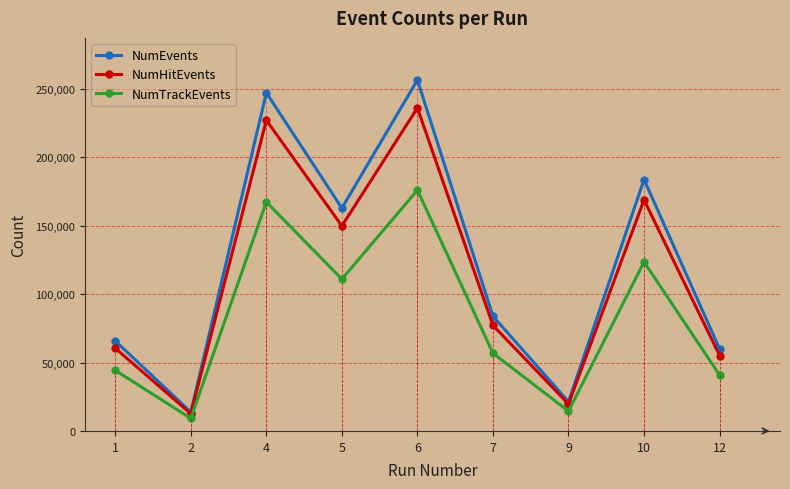

What is the difference between the NumTrackEvents values at 2 and 5?

101820